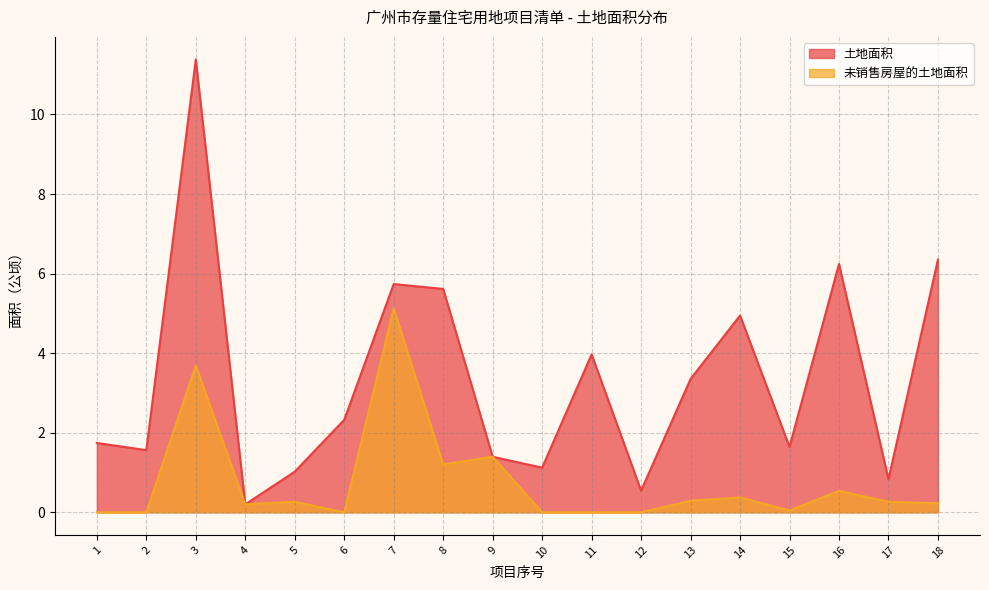

Rank the series by their average value, from lowest to highest.

未销售房屋的土地面积, 土地面积